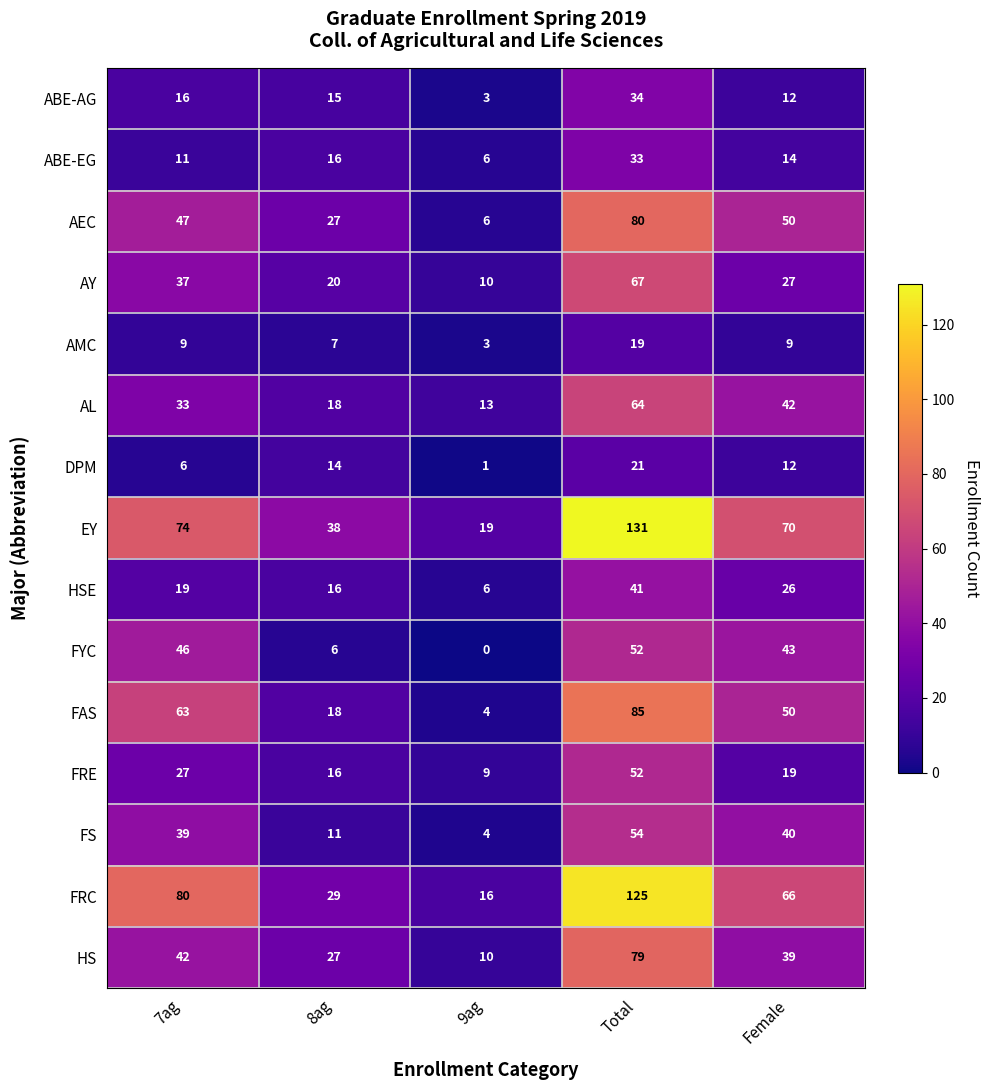

What is the sum of all HS values?

197